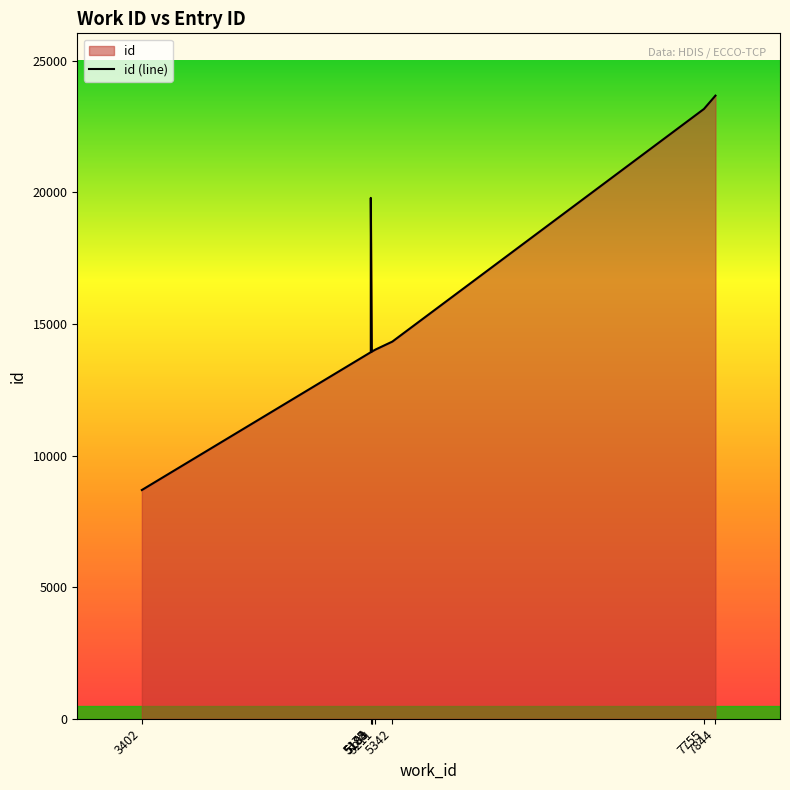

How many lines are shown in the chart?

1